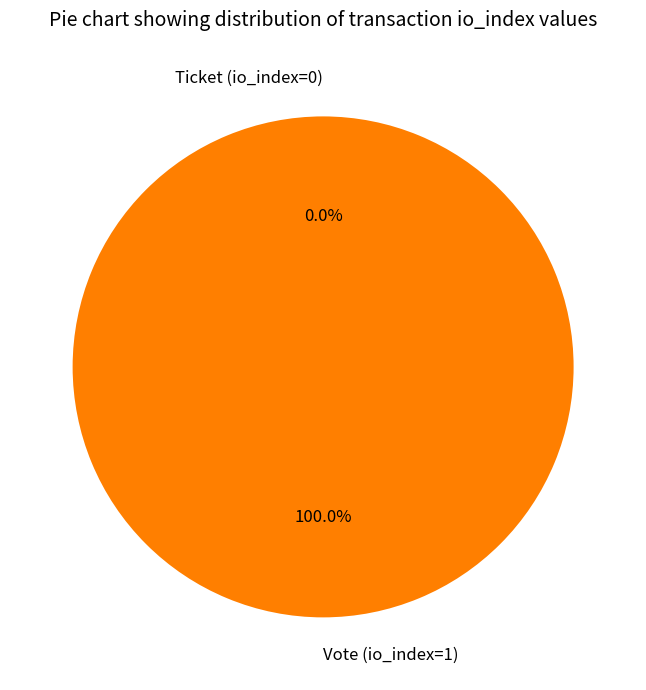

Which has a higher value, Vote (io_index=1) or Ticket (io_index=0)?

Vote (io_index=1)